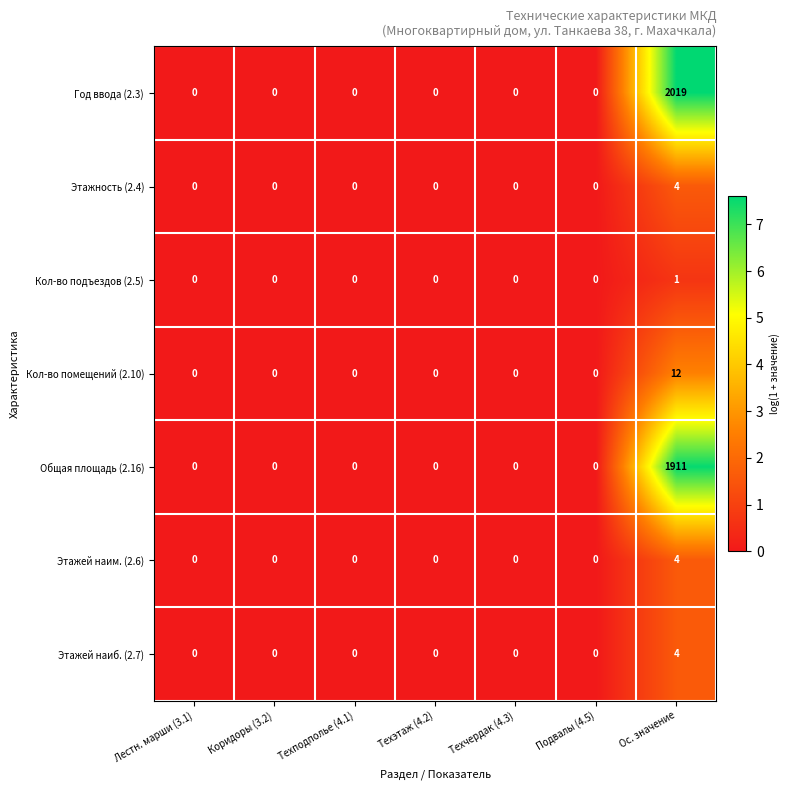

The value of Общая площадь (2.16) at Техэтаж (4.2) is 0. True or false?

True